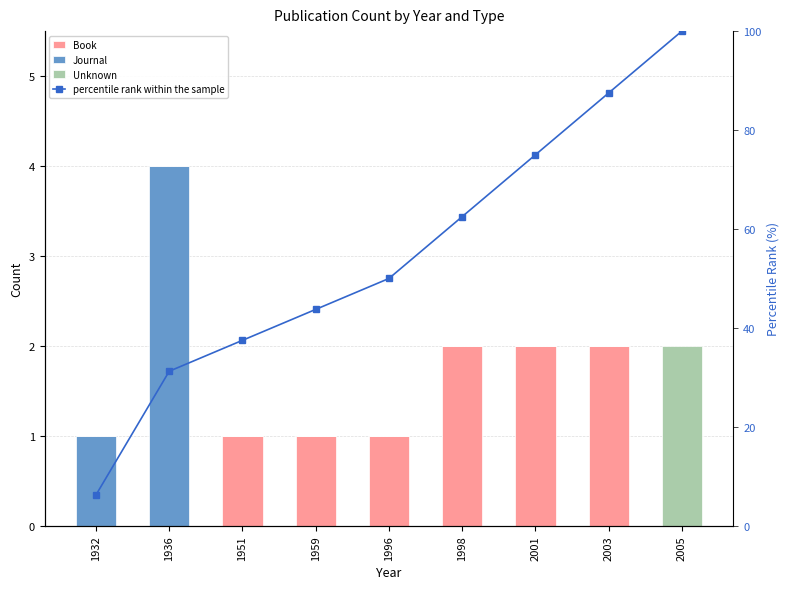

What is the greatest value displayed?

100.0